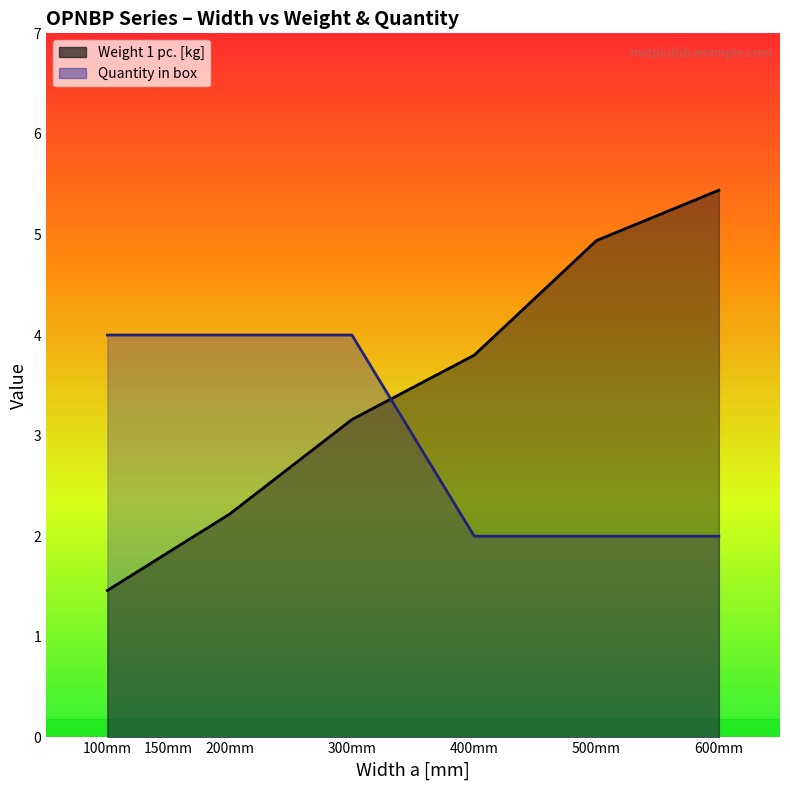

At which label is Quantity in box closest to 3?

100mm